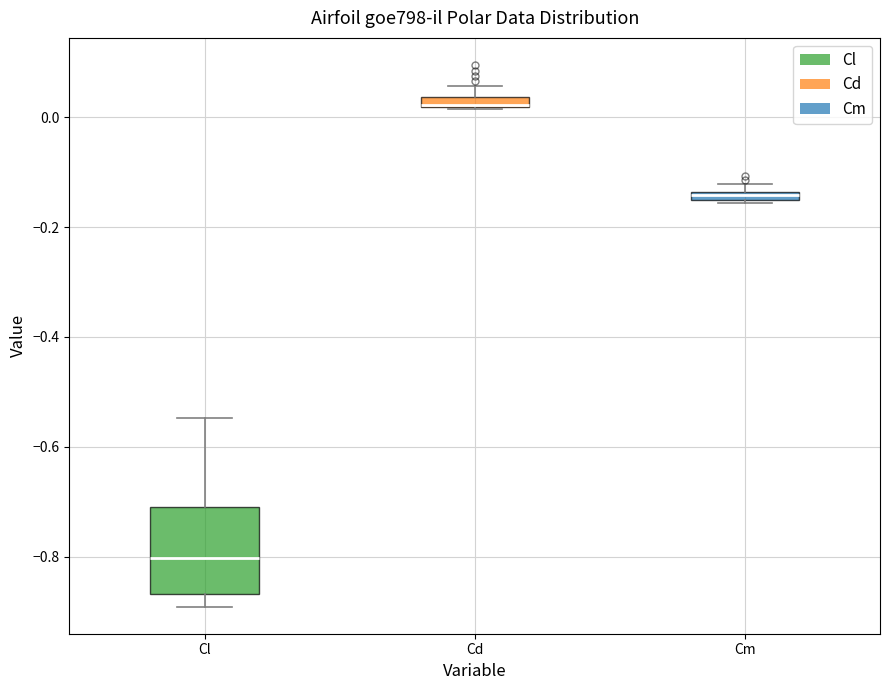

Comparing the boxes themselves (not the whiskers), which one is the tallest?

Cl